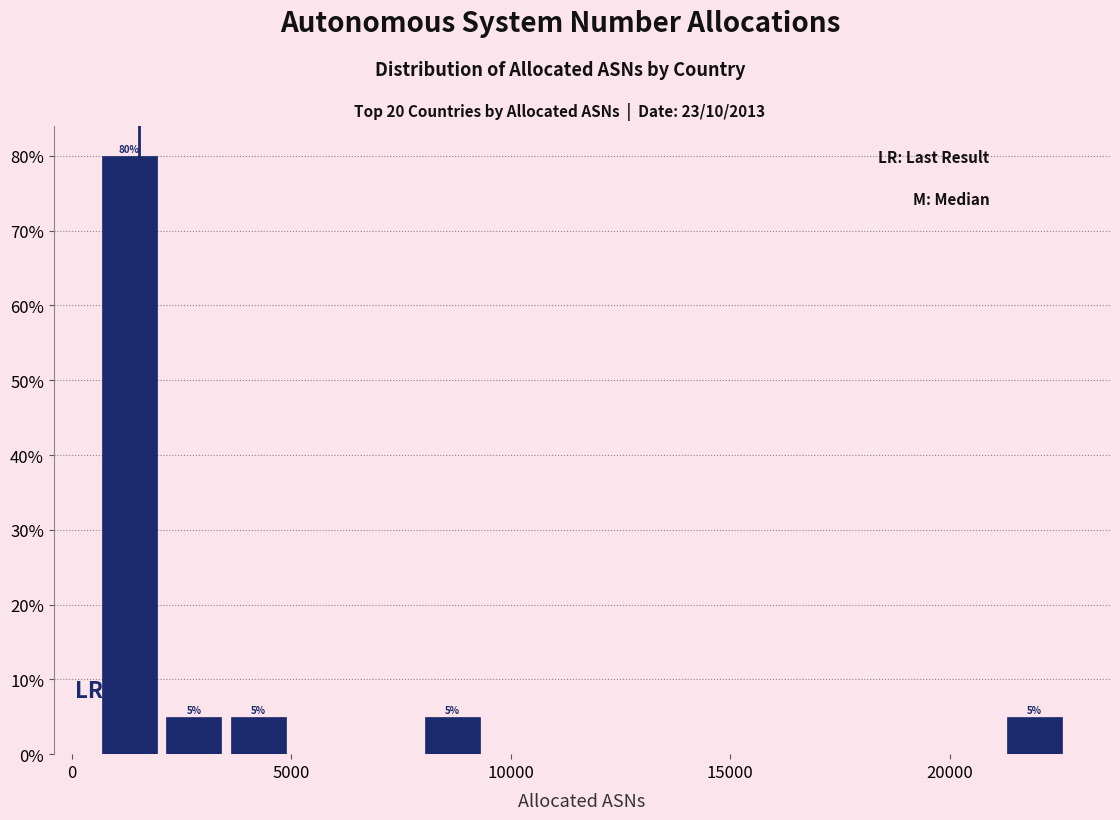

Around what value on the x-axis is the tallest bar? Give the approximate position of its centre, as read against the axis.

1500